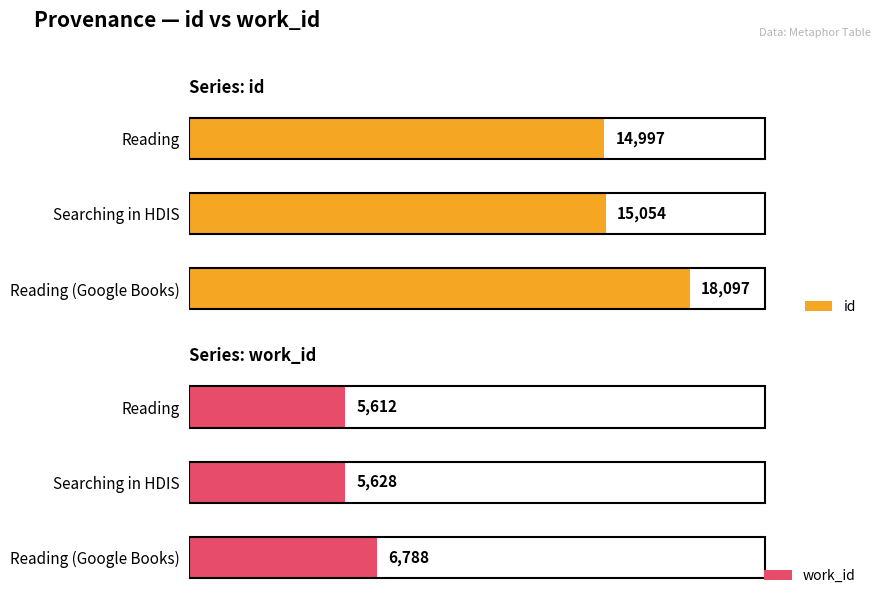

Where is id nearest to the value 16547?

Searching in HDIS